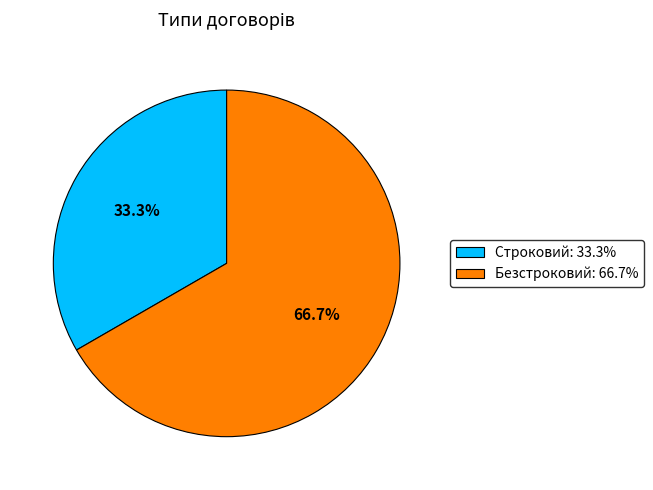

What percentage is the Безстроковий slice, to the nearest percent?

67%